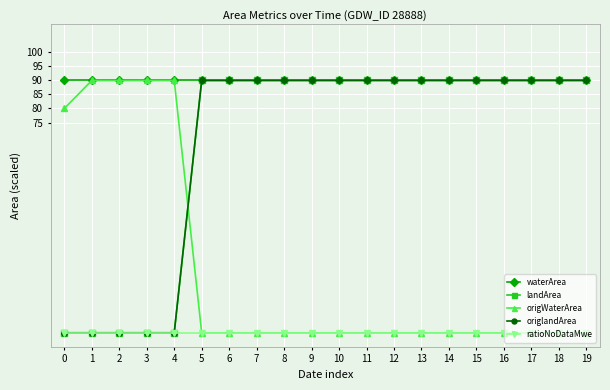

At how many categories does at least one series exceed 1?

20